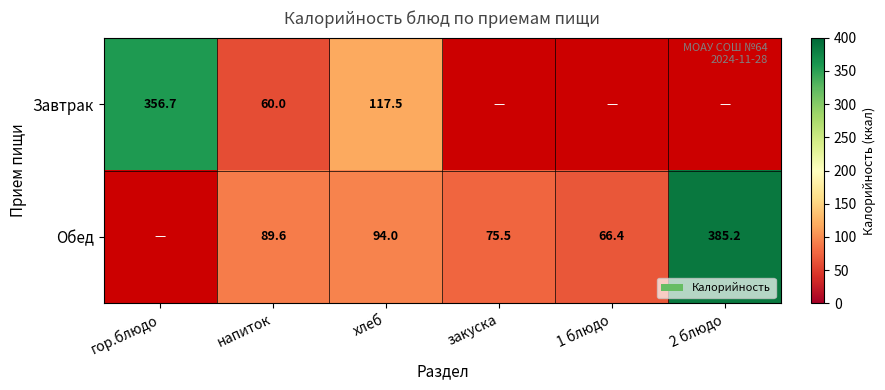

Rank the series at хлеб from lowest to highest value.

Обед, Завтрак